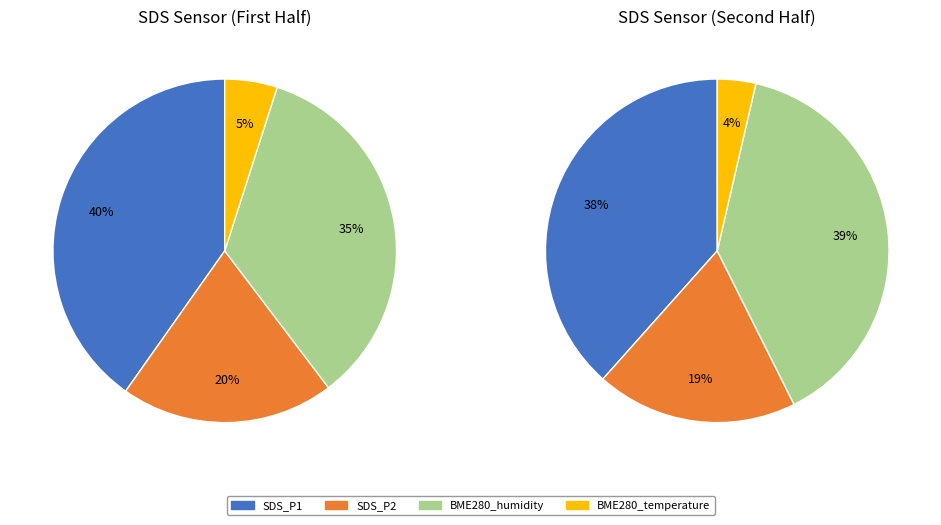

Is there any slice that represents more than half of the pie?

No